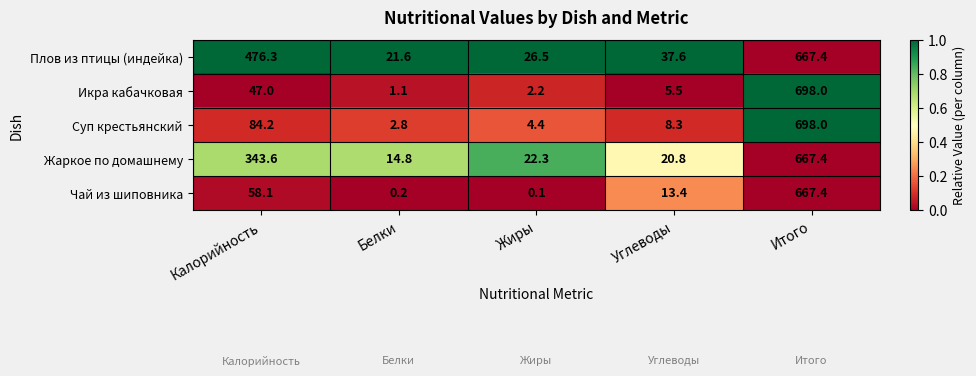

At Жиры, list the series in order from largest to smallest.

Плов из птицы (индейка), Жаркое по домашнему, Суп крестьянский, Икра кабачковая, Чай из шиповника